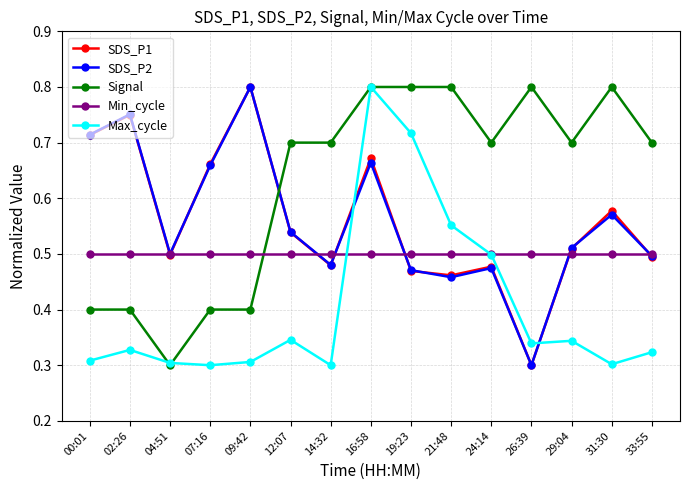

In SDS_P1, how many points are higher than both neighbors (excluding endpoints)?

5